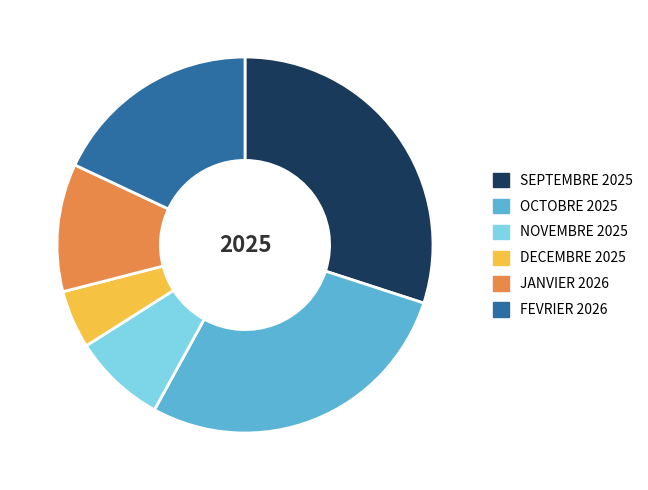

True or false: FEVRIER 2026 accounts for 5% of the total.

False